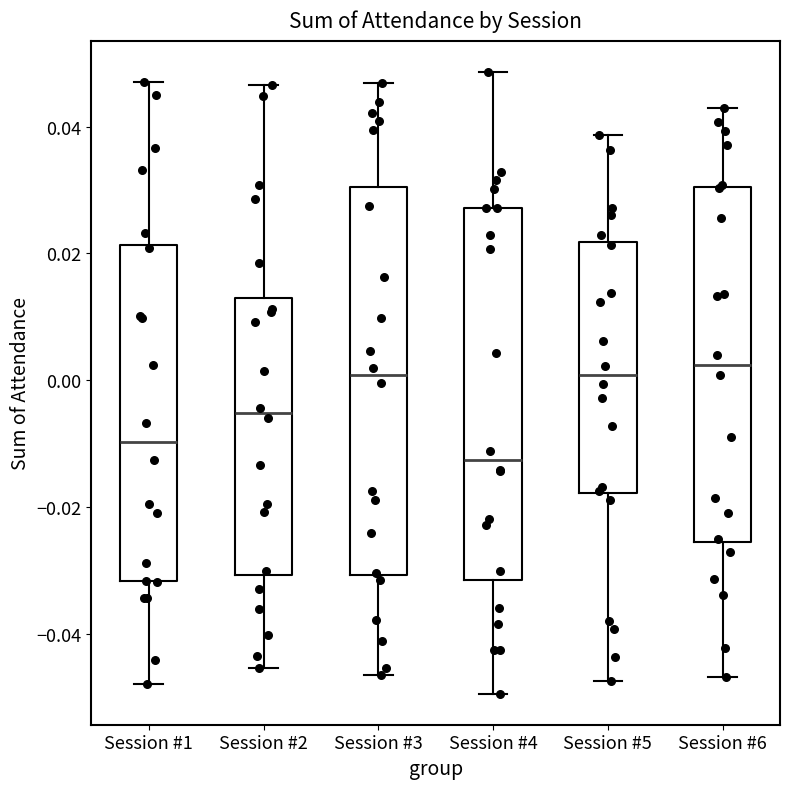

Which box's median line is the lowest?

Session #4